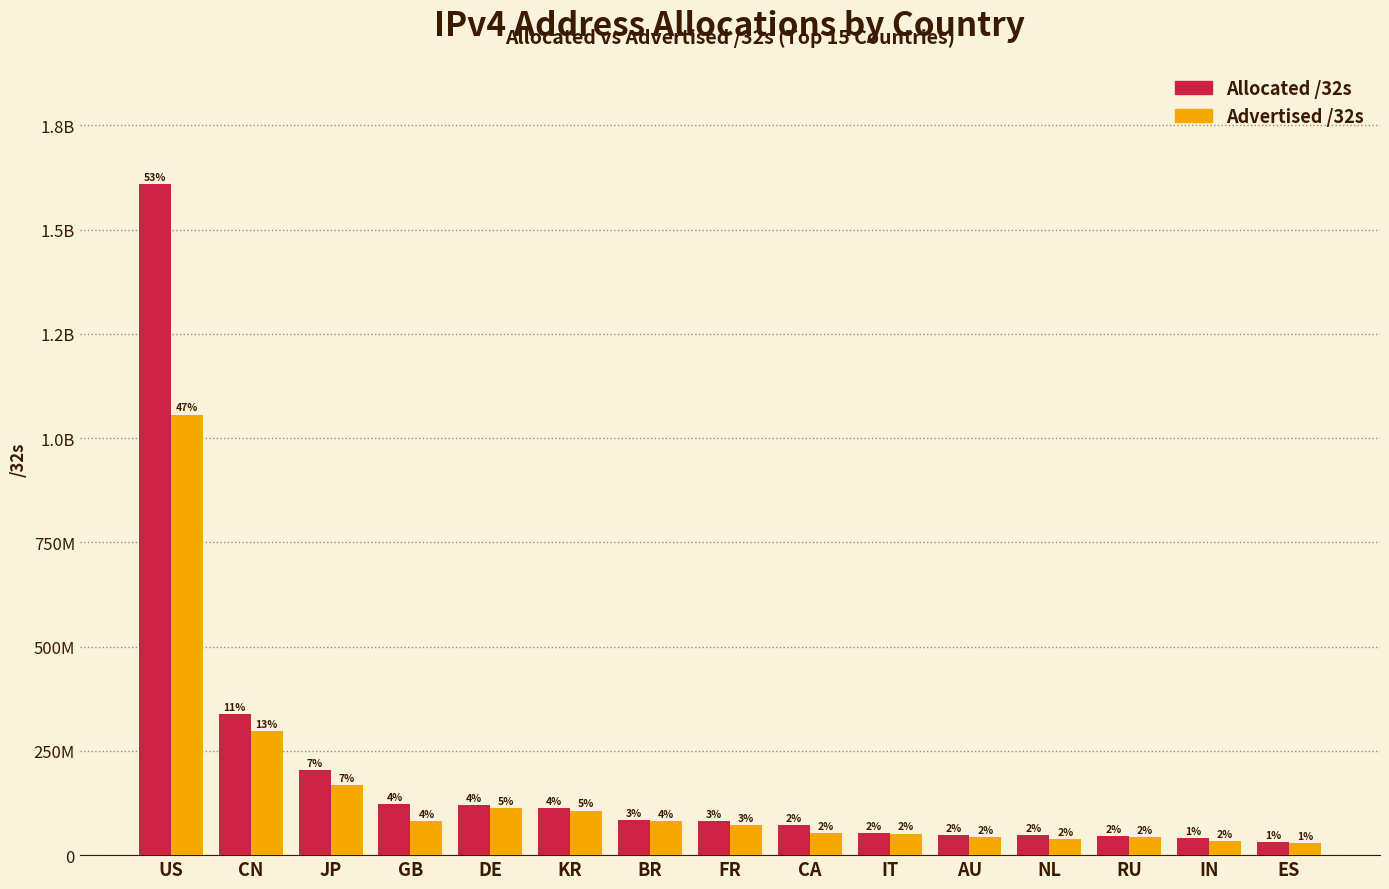

What is the difference between the maximum and minimum values in the Advertised /32s series?

1026620096